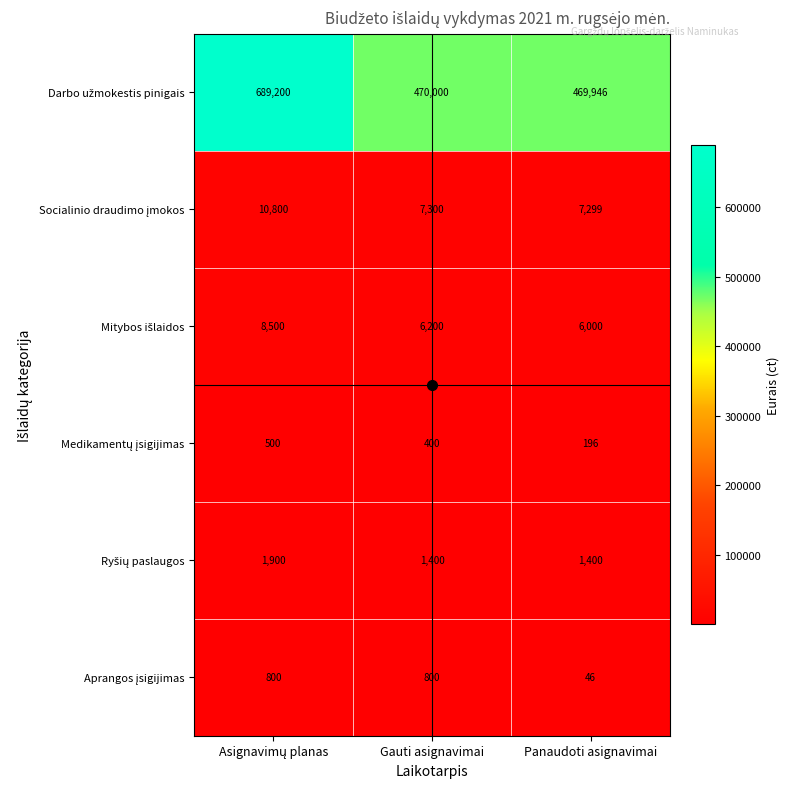

At how many categories does at least one series exceed 124991?

3